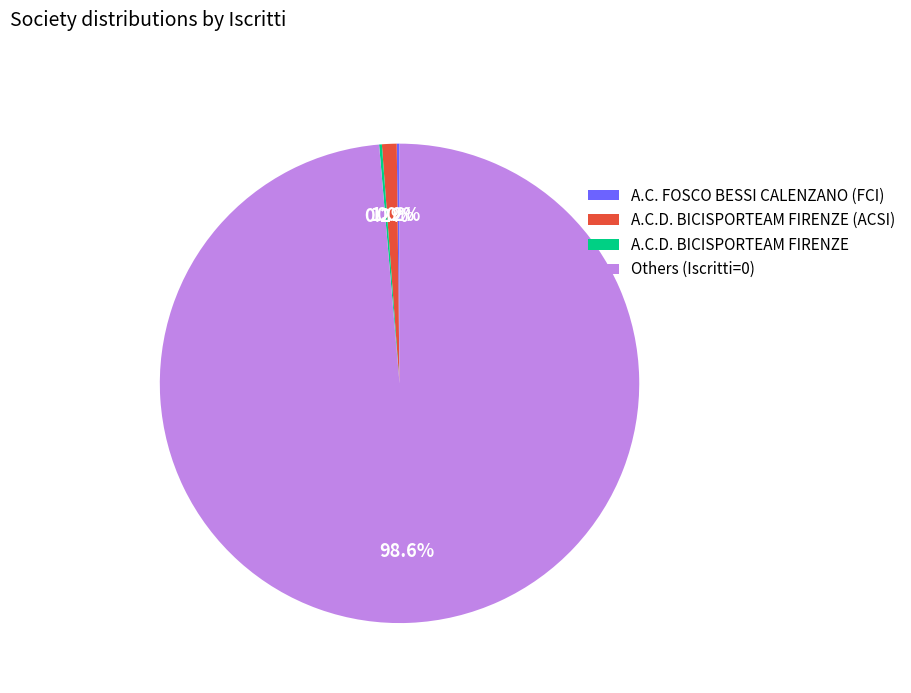

Is there any slice that represents more than half of the pie?

Yes